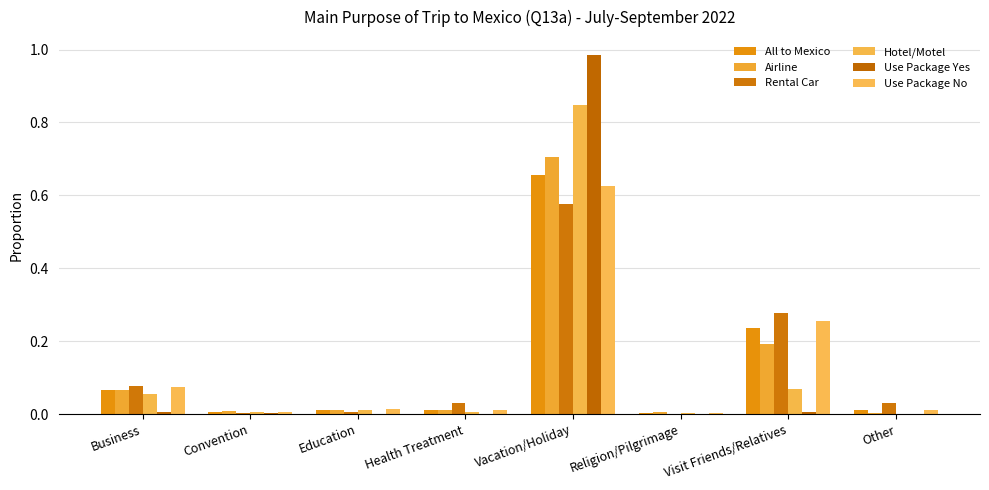

Are the bars horizontal?

No